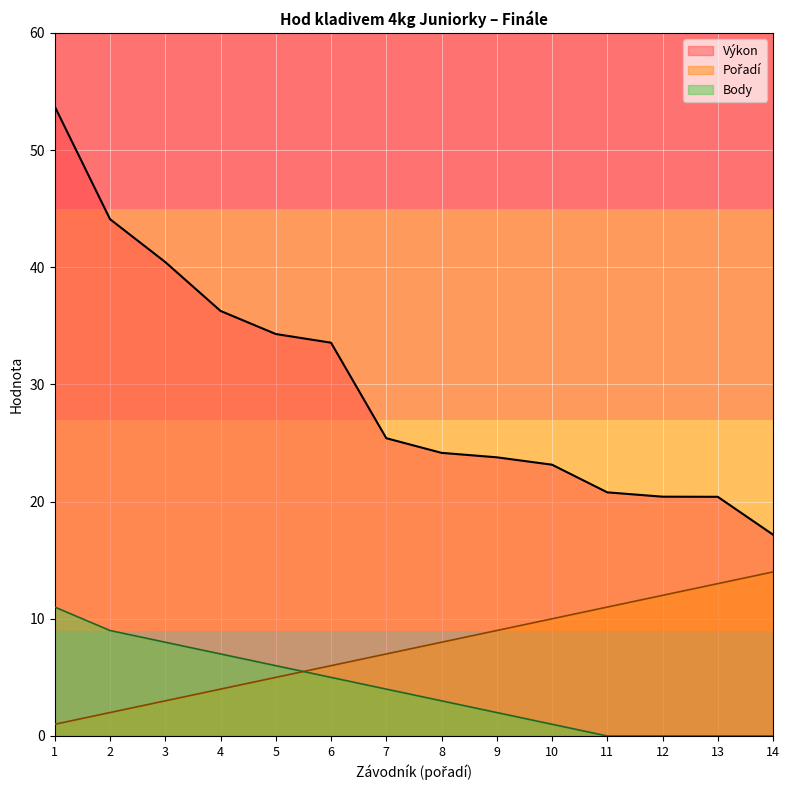

What is the greatest value displayed?

53.7